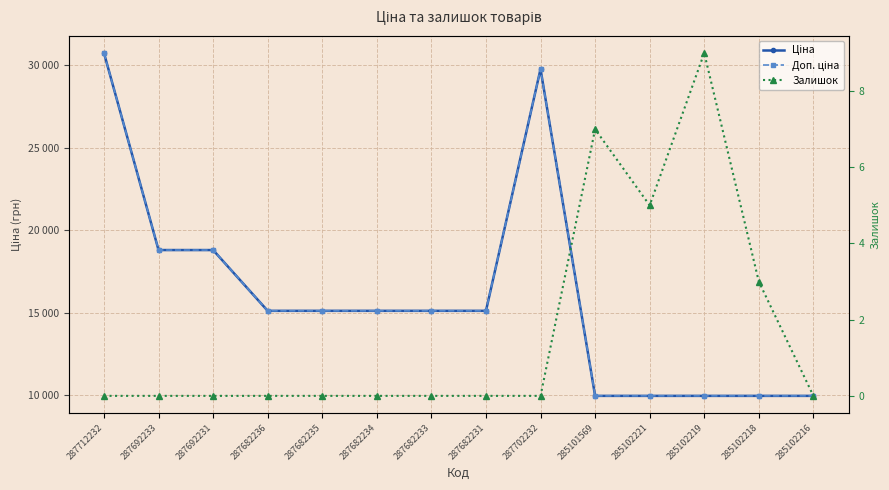

Reading right to left, list all the values displayed in this chart.

Ціна: 285102216=9975.0	285102218=9975.0	285102219=9975.0	285102221=9975.0	285101569=9975.0	287702232=29747.2	287682231=15120.0	287682233=15120.0	287682234=15120.0	287682235=15120.0	287682236=15120.0	287692231=18796.8	287692233=18796.8	287712232=30717.1
Доп. ціна: 285102216=9975.0	285102218=9975.0	285102219=9975.0	285102221=9975.0	285101569=9975.0	287702232=29747.2	287682231=15120.0	287682233=15120.0	287682234=15120.0	287682235=15120.0	287682236=15120.0	287692231=18796.8	287692233=18796.8	287712232=30717.1
Залишок: 285102216=0.0	285102218=3.0	285102219=9.0	285102221=5.0	285101569=7.0	287702232=0.0	287682231=0.0	287682233=0.0	287682234=0.0	287682235=0.0	287682236=0.0	287692231=0.0	287692233=0.0	287712232=0.0